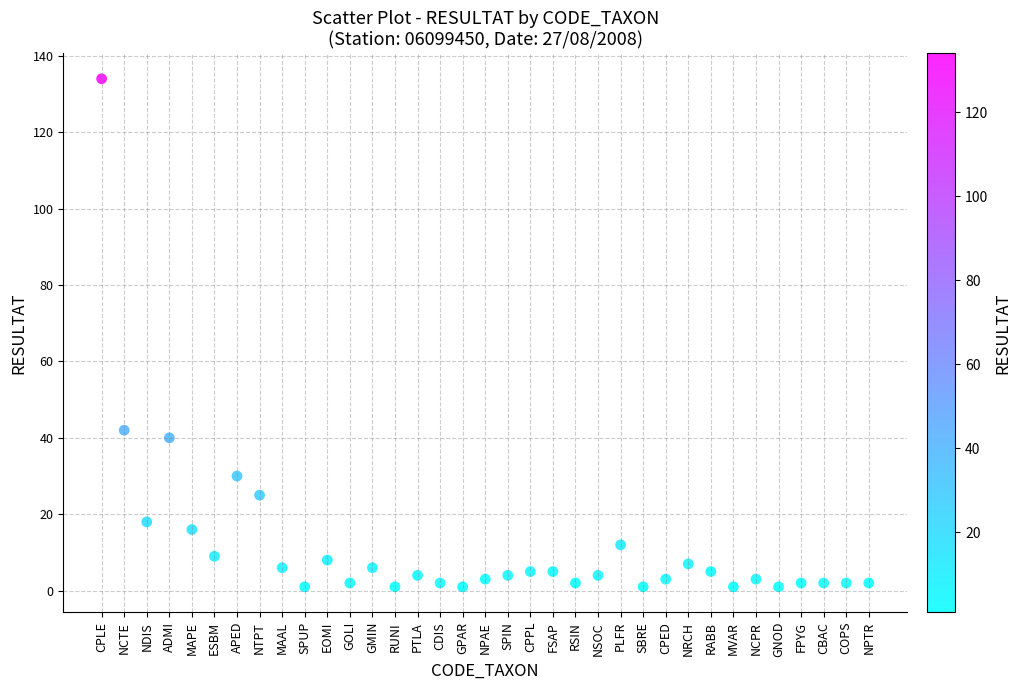

What Y value in the scatter plot is closest to 67?

42